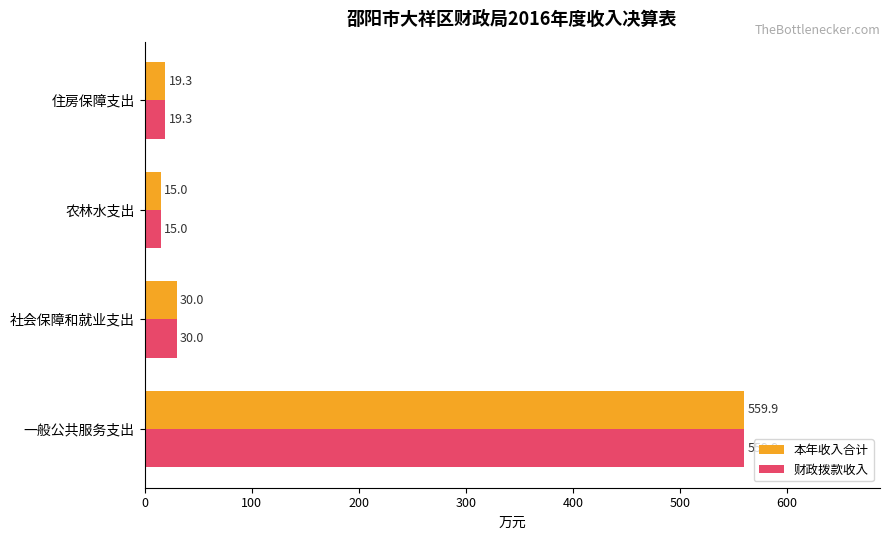

At which label is 财政拨款收入 closest to 287?

社会保障和就业支出